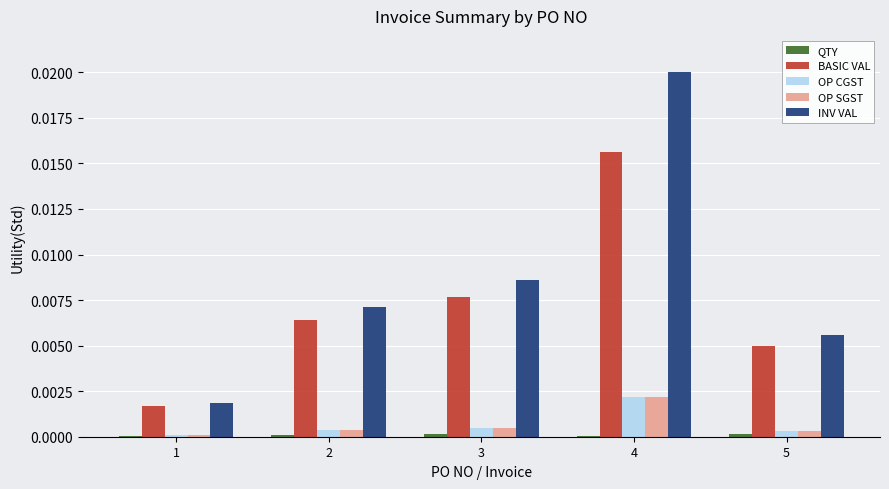

True or false: INV VAL has a value of 0.0 at 3.

True